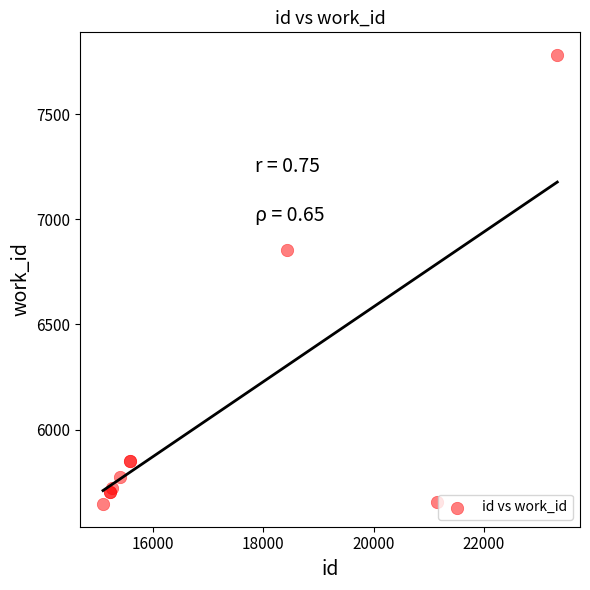

What Y value in the scatter plot is closest to 6713?

6855